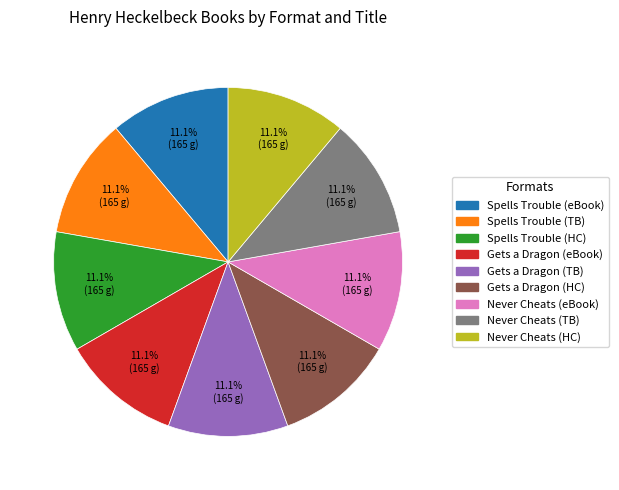

Does any single category account for the majority?

No